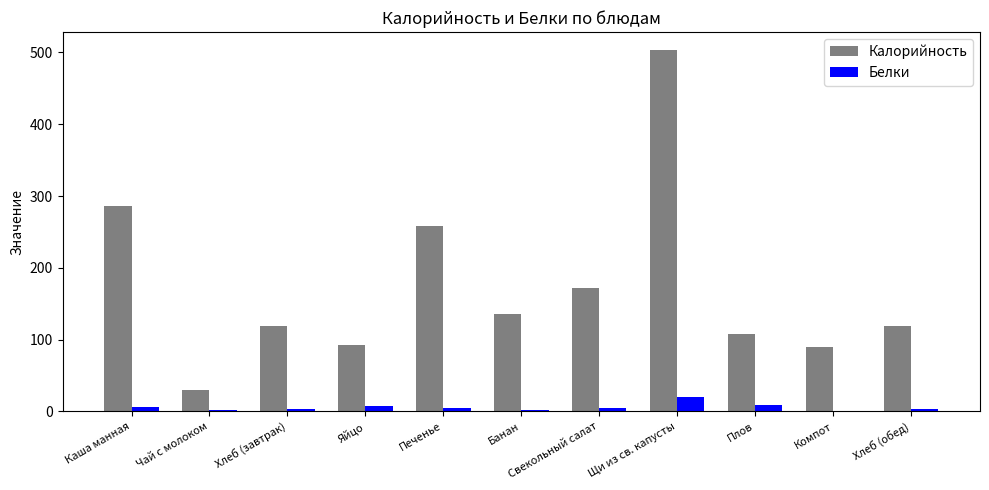

The value of Белки at Яйцо is 7.1. True or false?

True